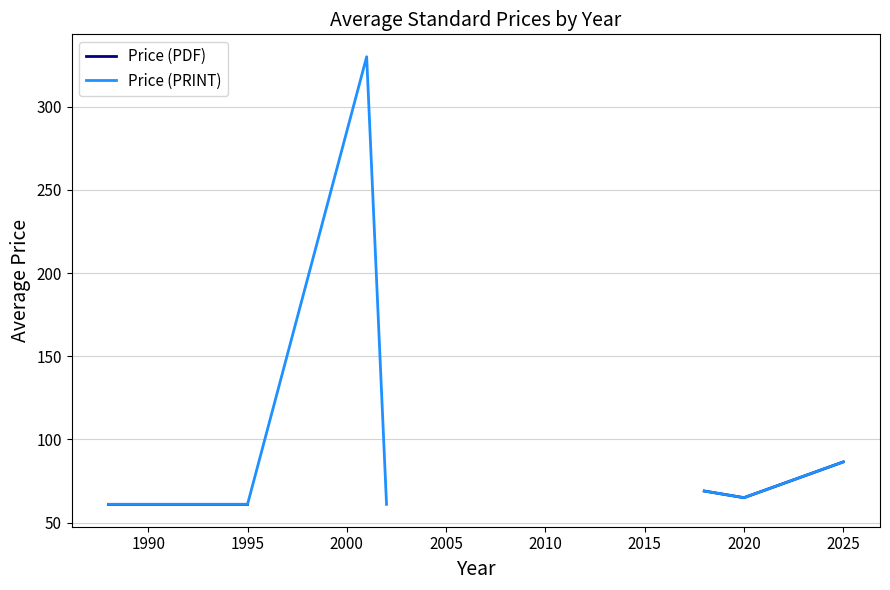

List the series in order of their peak value, highest first.

Price (PRINT), Price (PDF)